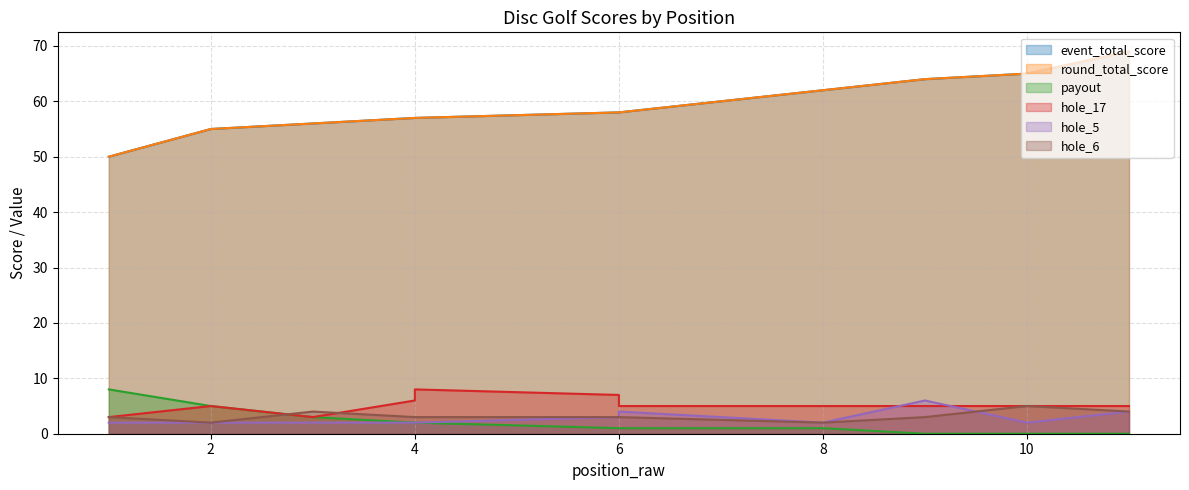

True or false: event_total_score has more than 2 interior local peaks.

False